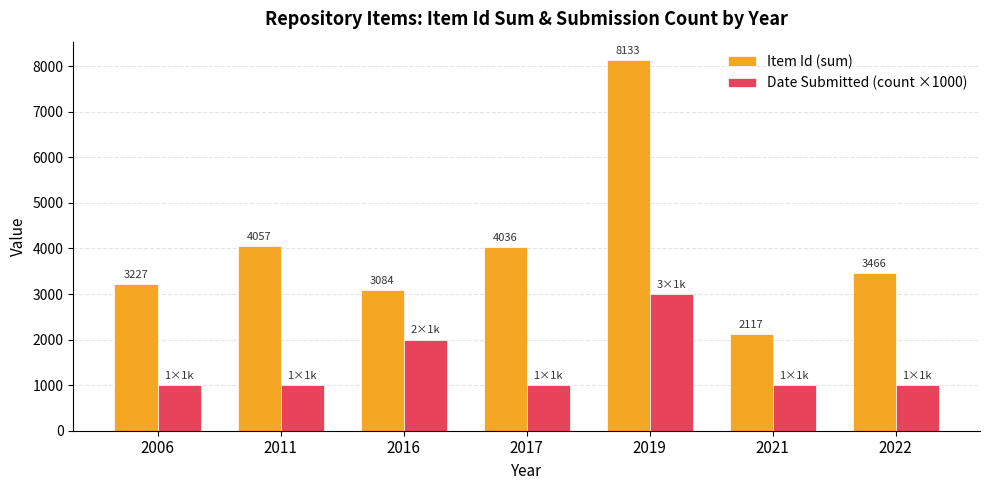

Rank the categories by Item Id (sum) value from lowest to highest.

2021, 2016, 2006, 2022, 2017, 2011, 2019